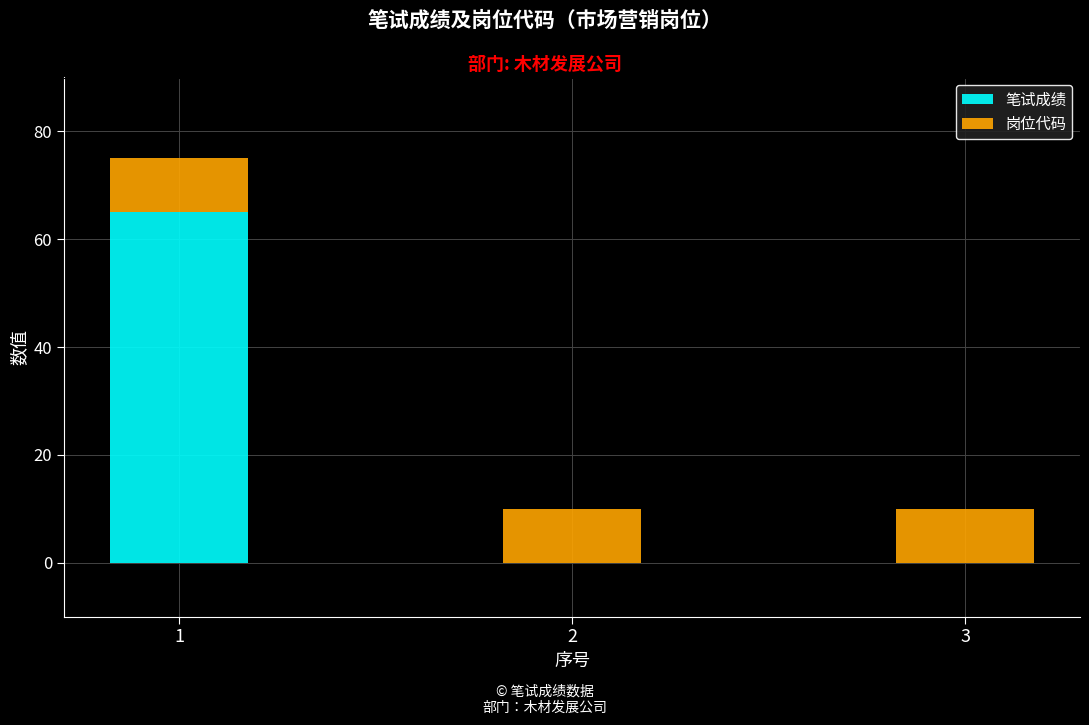

True or false: 笔试成绩 has a value of -26 at 3.

False